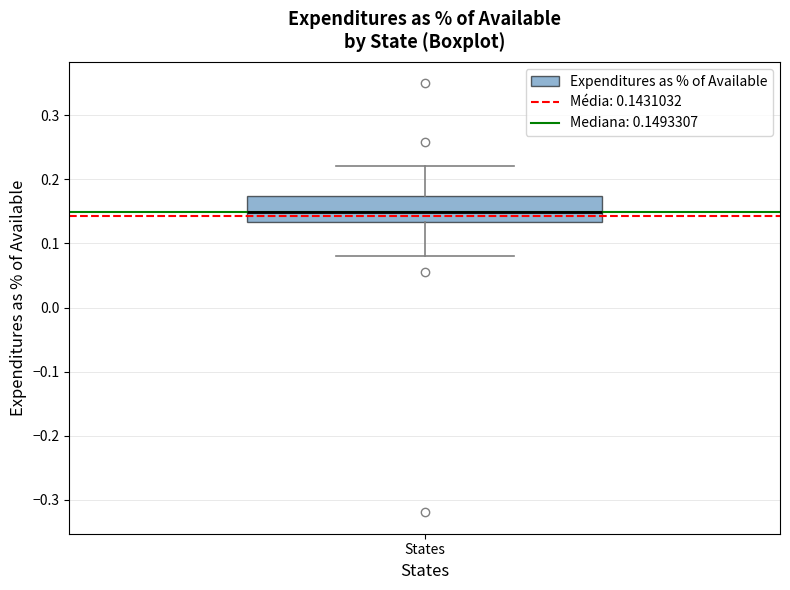

Where does the upper whisker of the box for States end on the y-axis? The values are not printed on the chart, so give them approximately, as read against the axis.

0.22